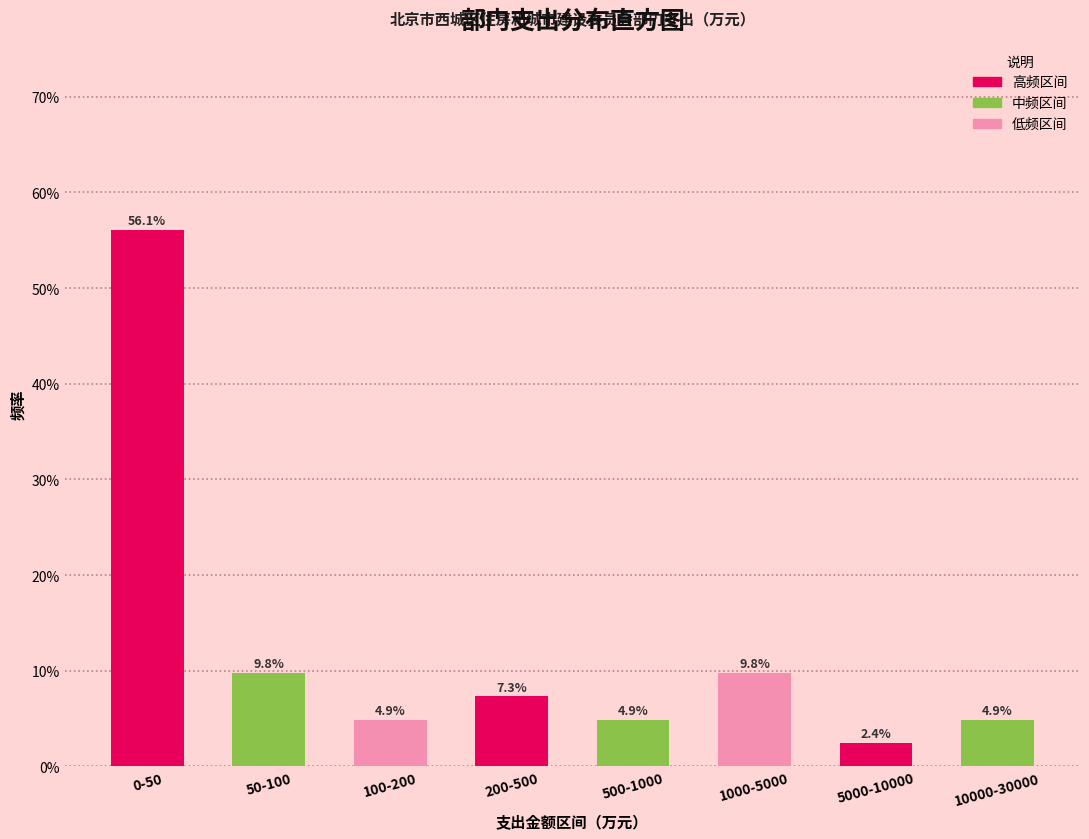

Reading right to left, extract all data points from this chart.

10000-30000=4.9	5000-10000=2.4	1000-5000=9.8	500-1000=4.9	200-500=7.3	100-200=4.9	50-100=9.8	0-50=56.1